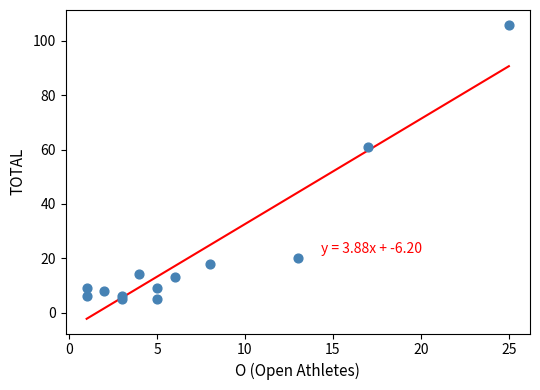

What Y value in the scatter plot is closest to 55?

61